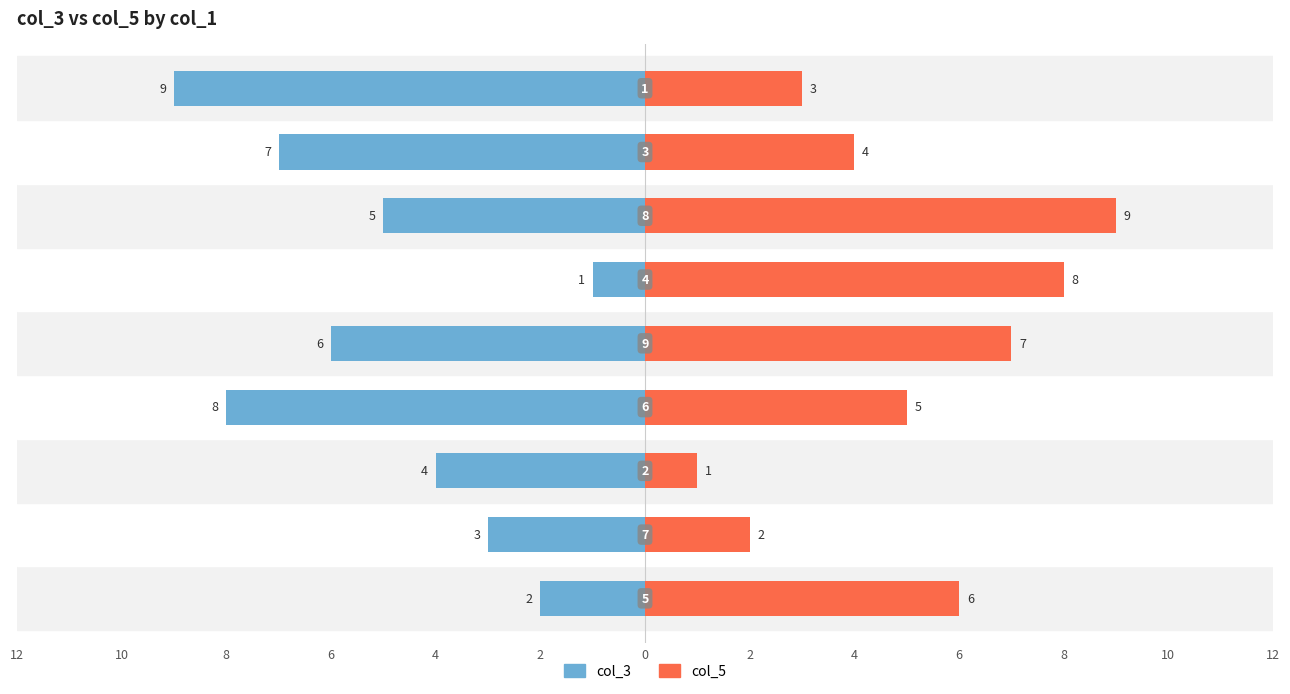

At 10, list the series in order from smallest to largest.

col_3, col_5